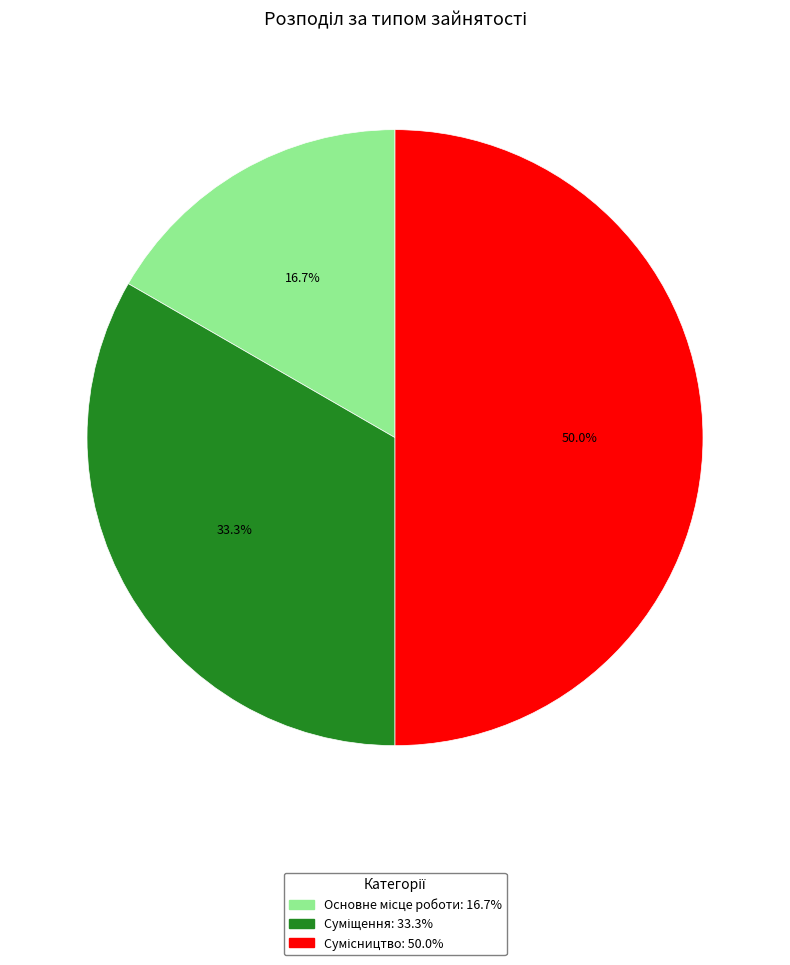

Combined, do Суміщення and Основне місце роботи account for over 50%?

No